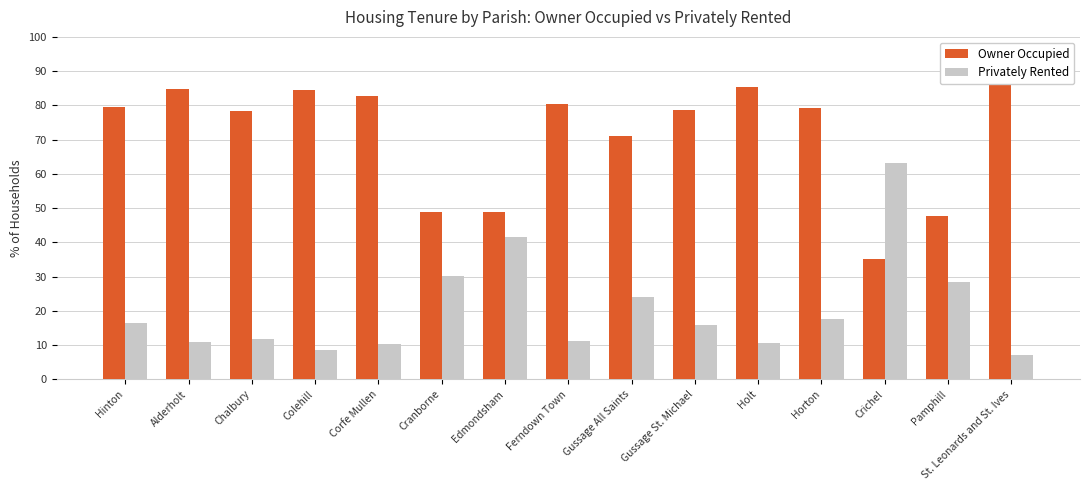

What is the average value of the Privately Rented series?

20.5